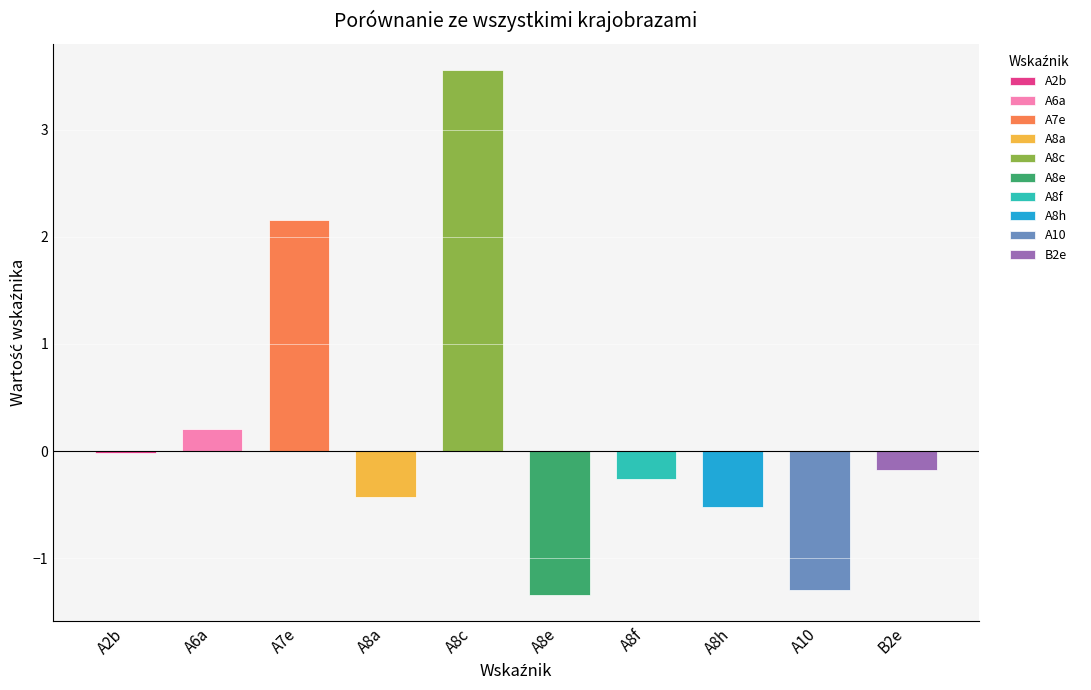

What is the label of the 1st bar from the left?

A2b